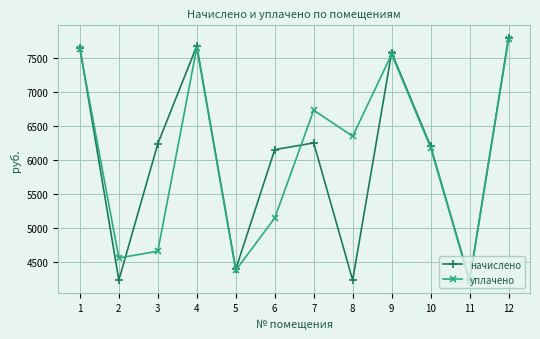

At which category is the sum across all series the highest?

12